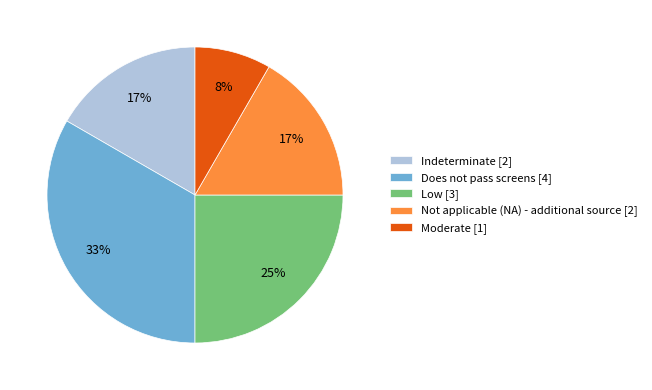

Combined, do Moderate [1] and Indeterminate [2] account for over 50%?

No